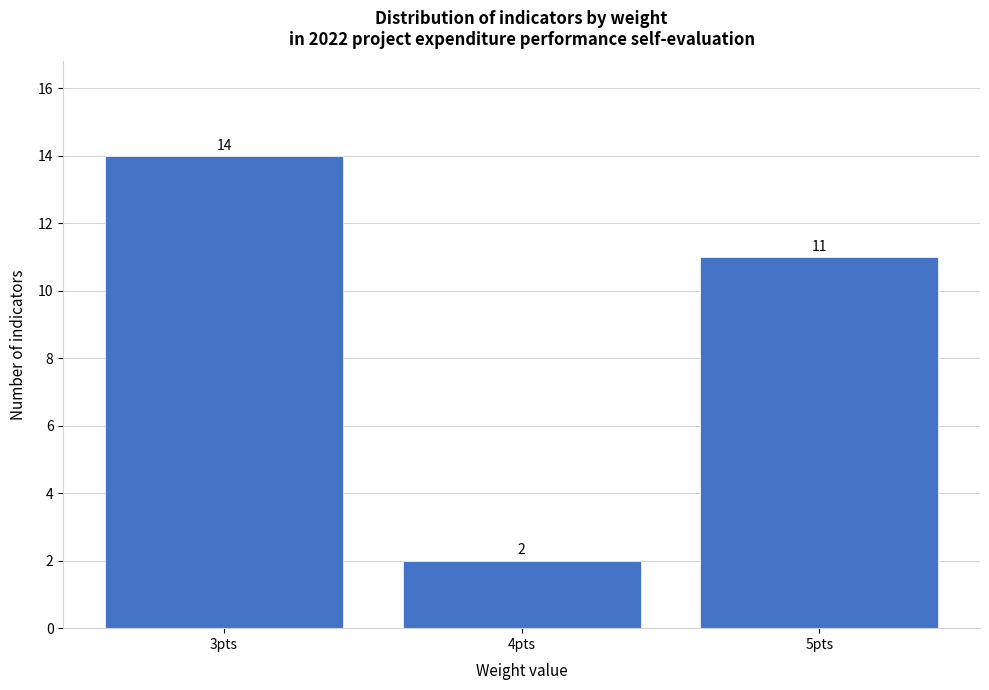

Reading left to right, what are all the values shown in this chart?

14	2	11